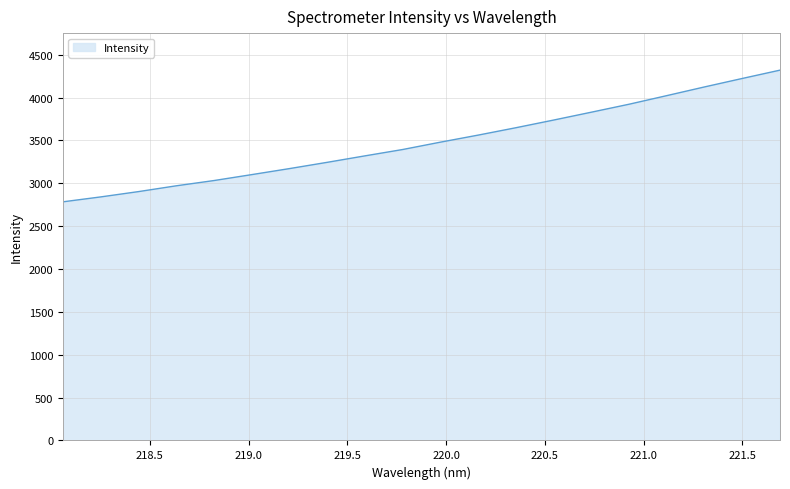

What is the maximum value shown in the chart?

4319.8